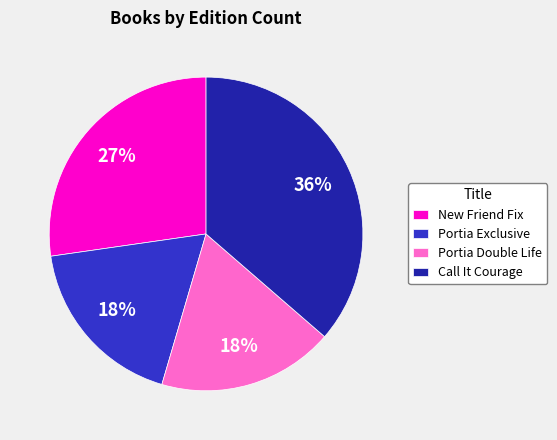

Which category has the biggest portion of the pie?

Call It Courage